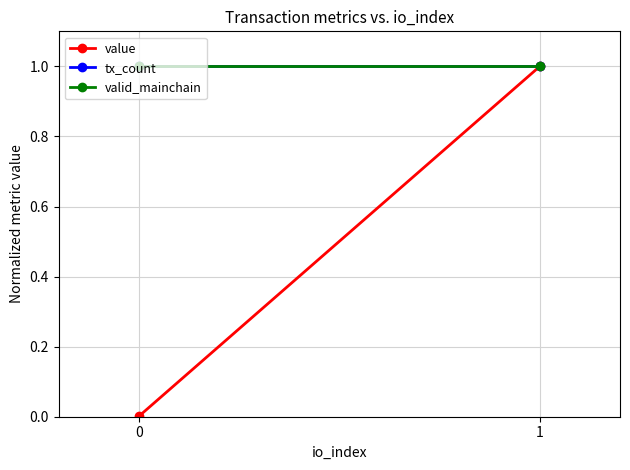

Which series has the widest spread of values?

value